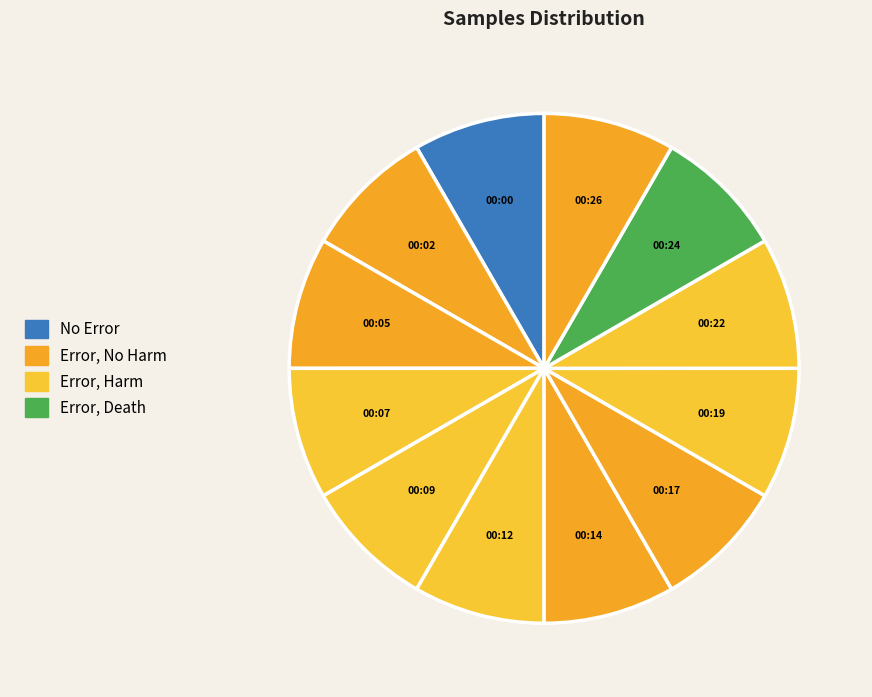

Do 00:22 and 00:07 together represent more than half of the pie?

No